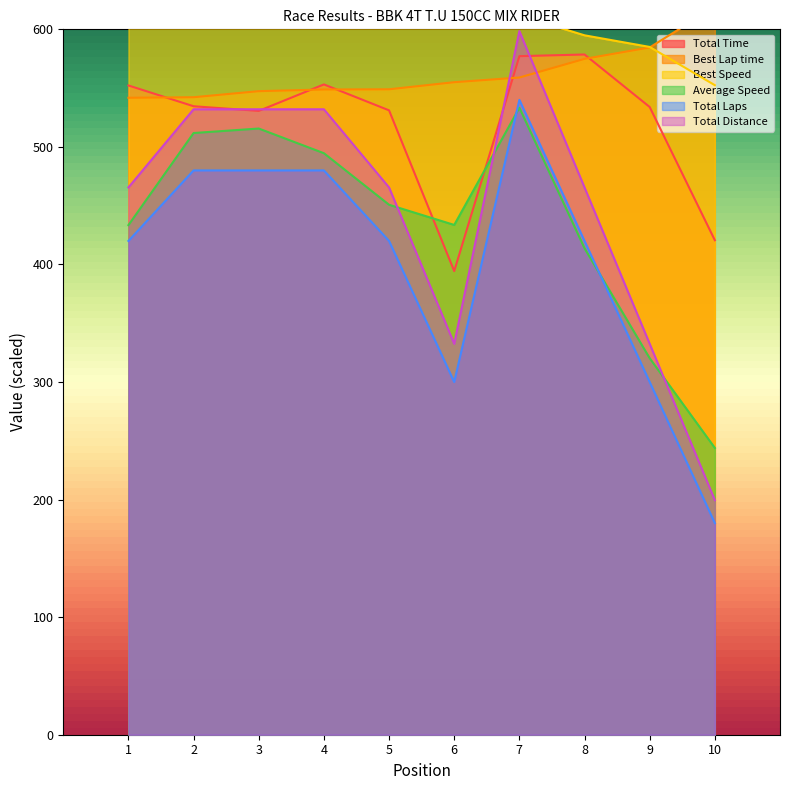

Reading left to right, list all the values displayed in this chart.

Total Time: 552.3	534.6	530.6	553.1	531.1	394.4	577.2	578.6	533.9	420.6
Best Lap time: 541.8	542.3	547.4	548.8	549.0	555.0	559.0	574.9	584.6	619.0
Best Speed: 631.2	630.7	624.8	623.2	622.9	616.2	611.8	594.9	585.0	552.5
Average Speed: 433.5	511.8	515.6	494.6	450.8	433.6	533.3	413.8	320.3	243.9
Total Laps: 420.0	480.0	480.0	480.0	420.0	300.0	540.0	420.0	300.0	180.0
Total Distance: 465.5	532.0	532.0	532.0	465.5	332.5	598.5	465.5	332.5	199.5